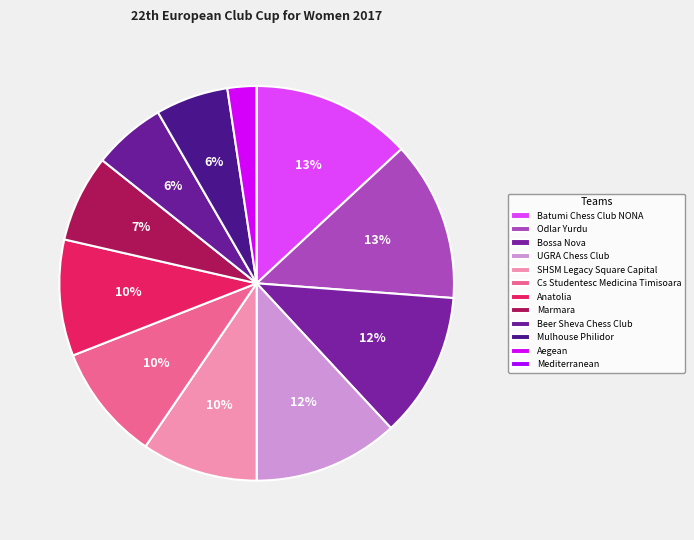

Which category has the smallest portion of the pie?

Mediterranean